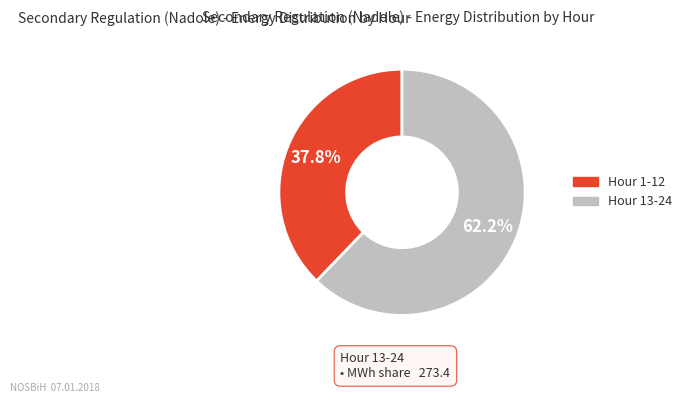

How many segments does this pie chart have?

2